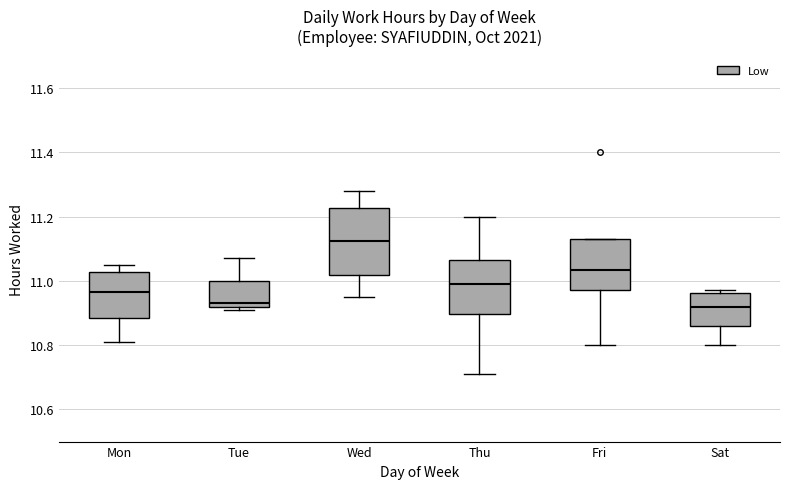

Reading left to right, transcribe this box plot: for each box, give where its median line is, the range the box spans, and where its two whiskers end, as read against the y-axis. The values are not printed on the chart, so give them approximately, as read against the axis.

Mon: median 10.96, box 10.88 to 11.02, whiskers 10.82 to 11.06
Tue: median 10.94, box 10.92 to 11.00, whiskers 10.92 (just below the box's lower edge) to 11.08
Wed: median 11.12, box 11.02 to 11.22, whiskers 10.96 to 11.28
Thu: median 11.00, box 10.90 to 11.06, whiskers 10.72 to 11.20
Fri: median 11.04, box 10.98 to 11.14, whiskers 10.80 to 11.14
Sat: median 10.92, box 10.86 to 10.96, whiskers 10.80 to 10.98